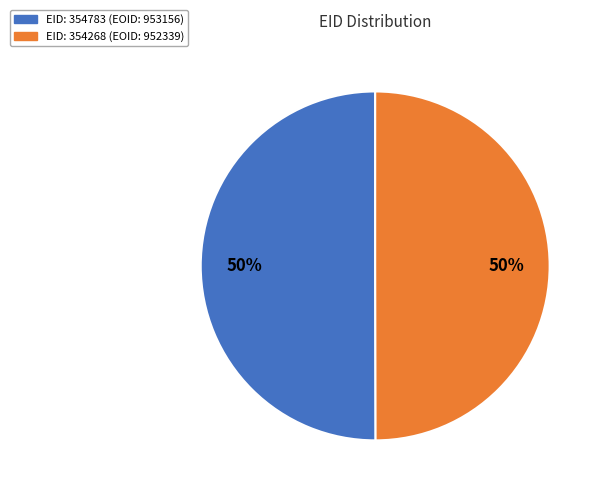

To the nearest percent, what is the average slice percentage?

50%